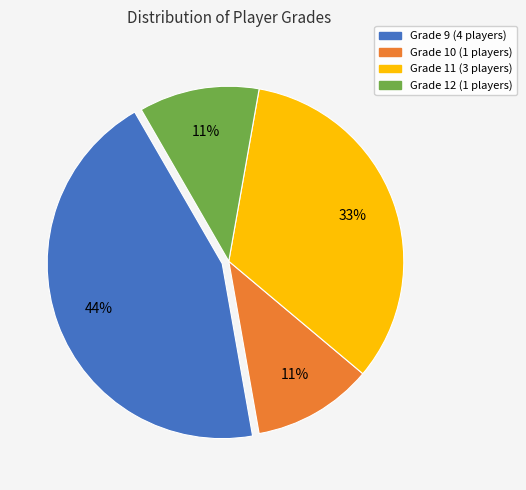

Is there a majority slice in this chart?

No